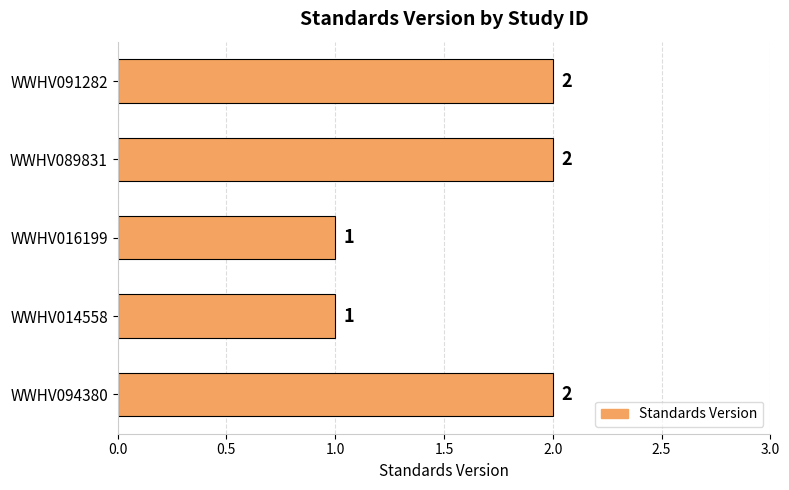

Between WWHV014558 and WWHV089831, which is larger?

WWHV089831